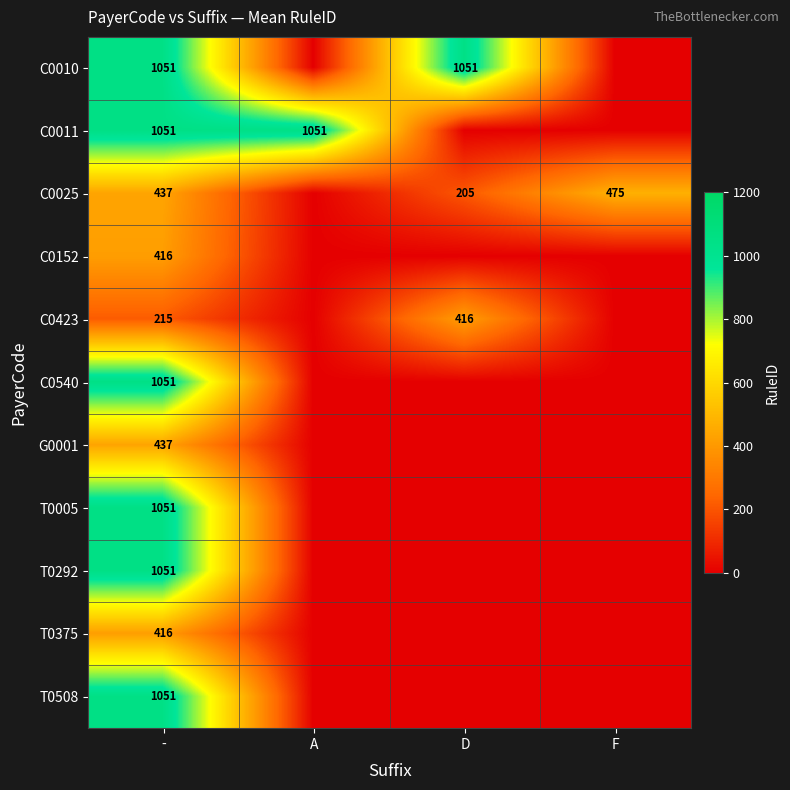

At which category is the sum across all series the highest?

-